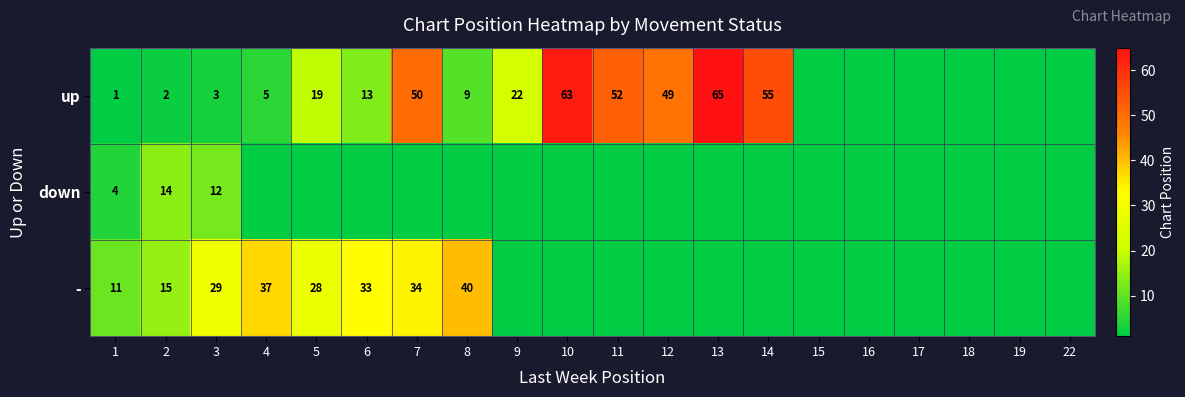

Count the number of data series in this chart.

3